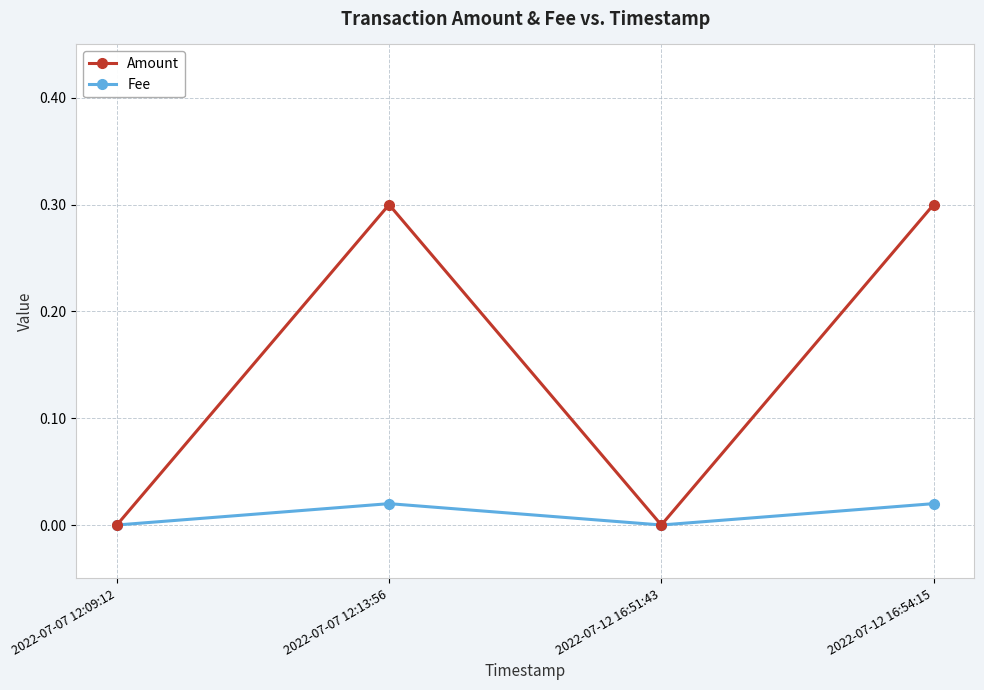

How many Amount values are between 0 and 1?

4